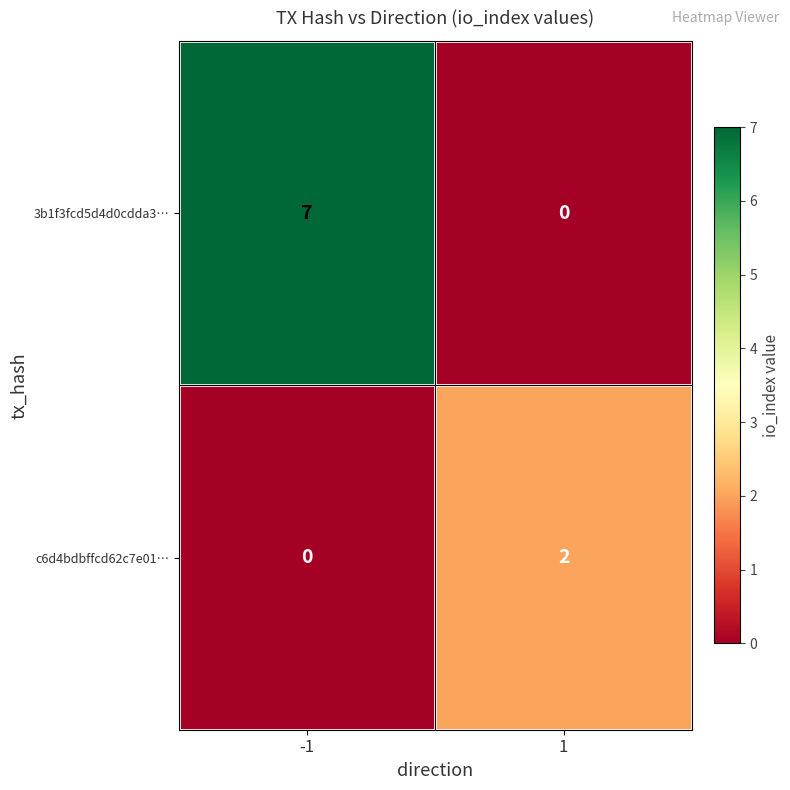

What is the spread (max minus min) of values at -1?

7